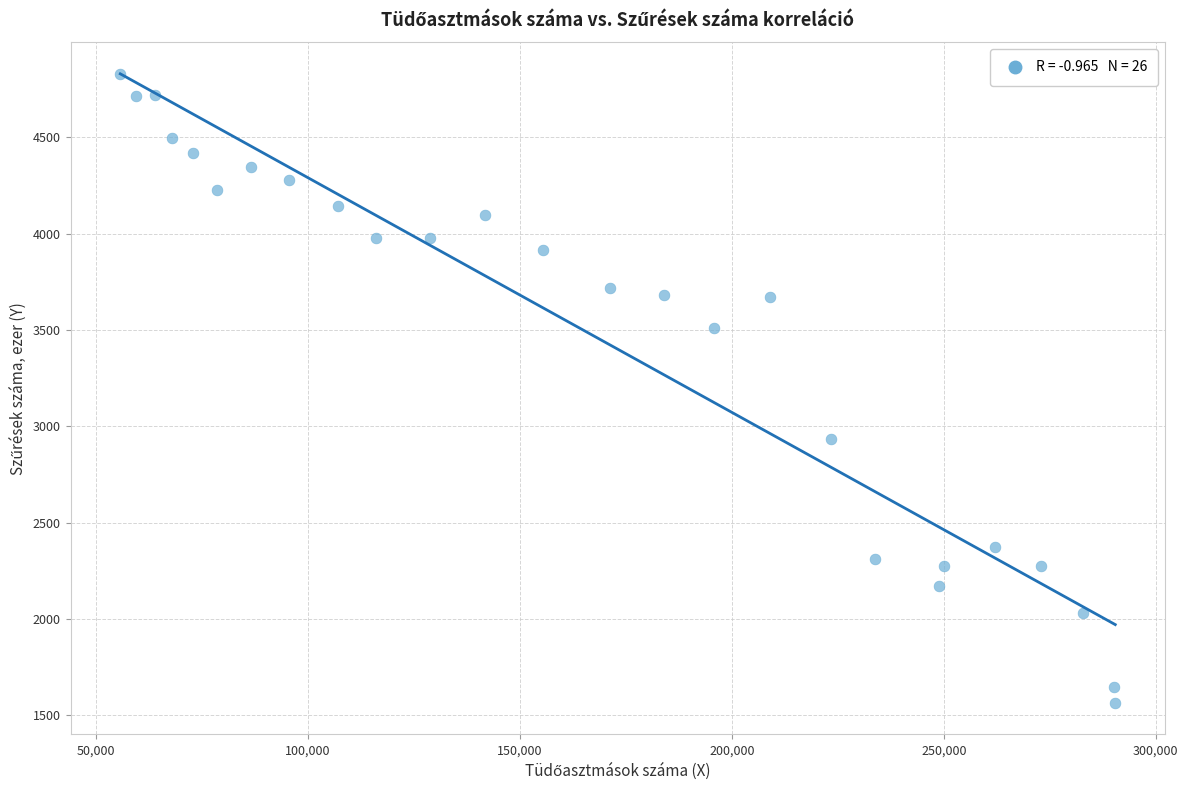

What is the range of X values (max minus min)?

234629.0